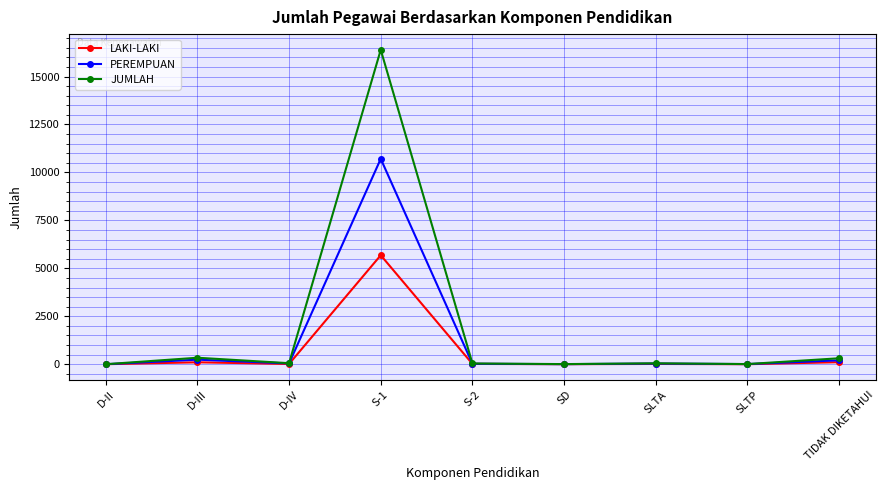

At which label does JUMLAH reach its peak?

S-1